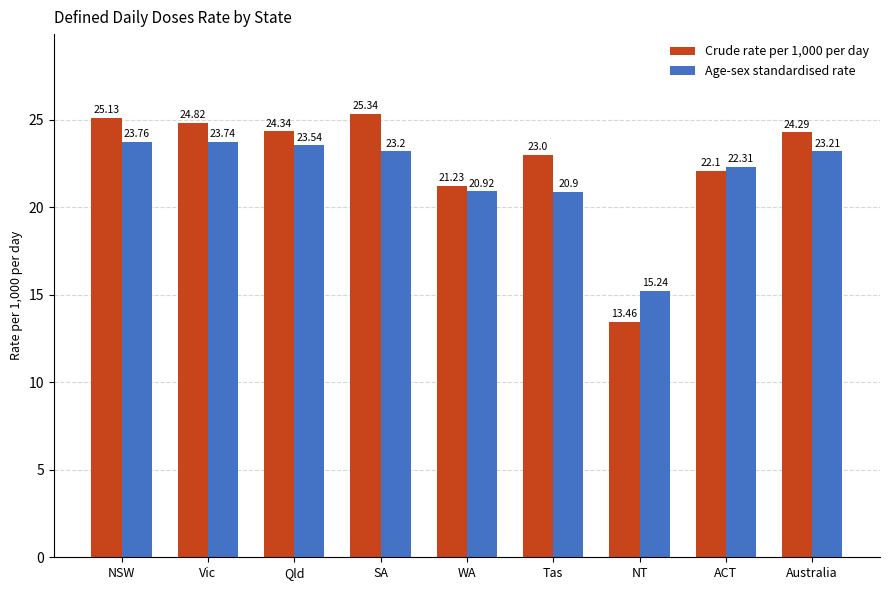

Which category has the highest value in the Age-sex standardised rate series?

NSW